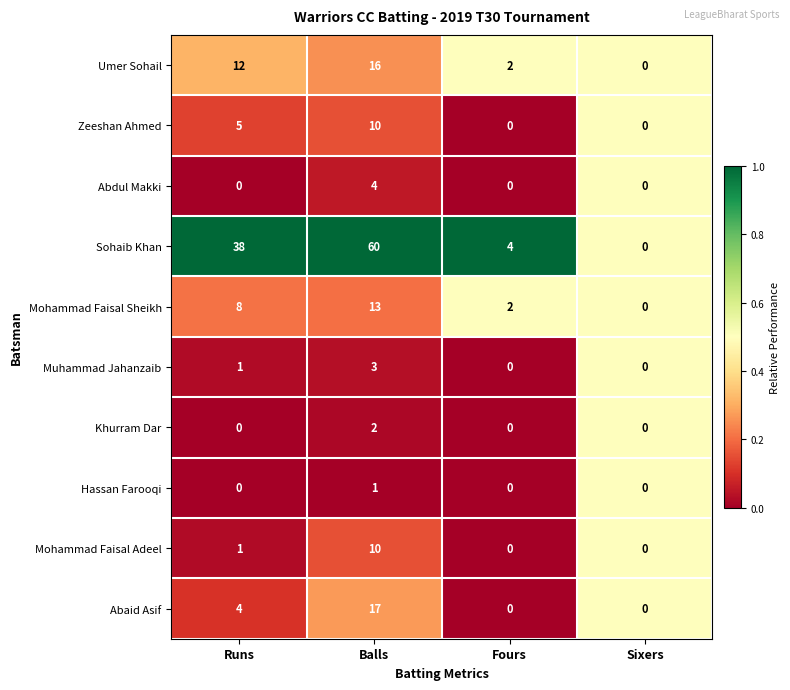

What is the difference between the maximum and minimum values in the Abaid Asif series?

17